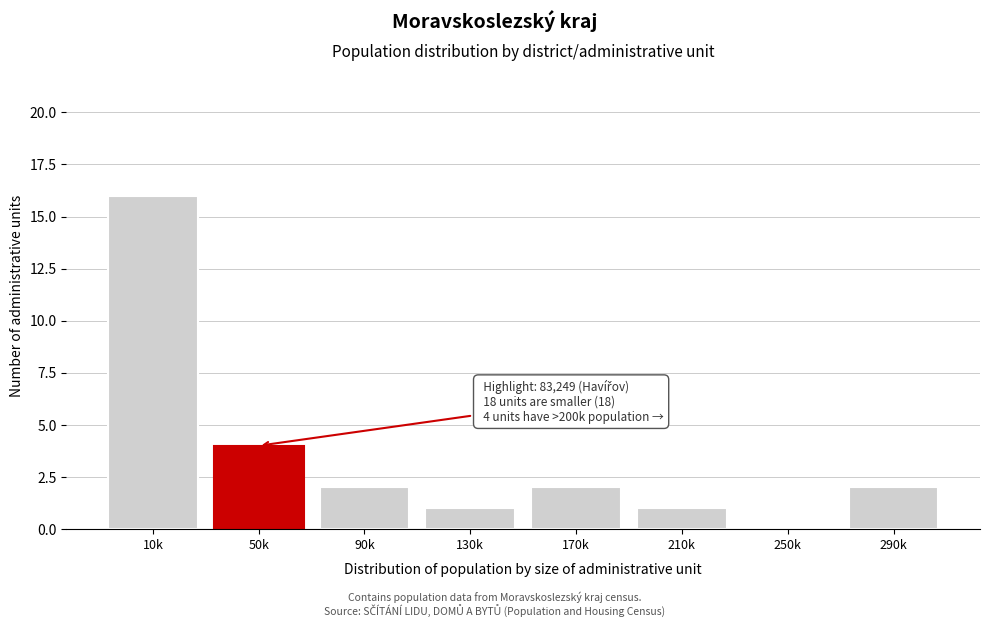

Reading left to right, transcribe all the data shown in this chart.

10k=16	50k=4	90k=2	130k=1	170k=2	210k=1	250k=0	290k=2